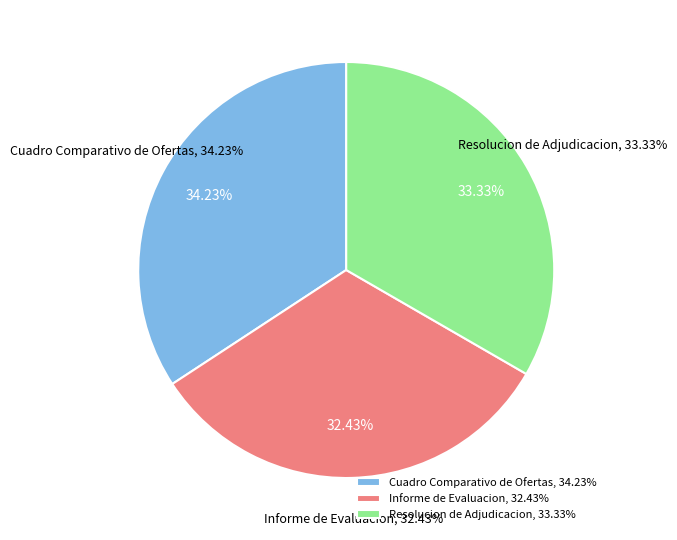

What percentage is the Resolucion de Adjudicacion slice, to the nearest percent?

33%